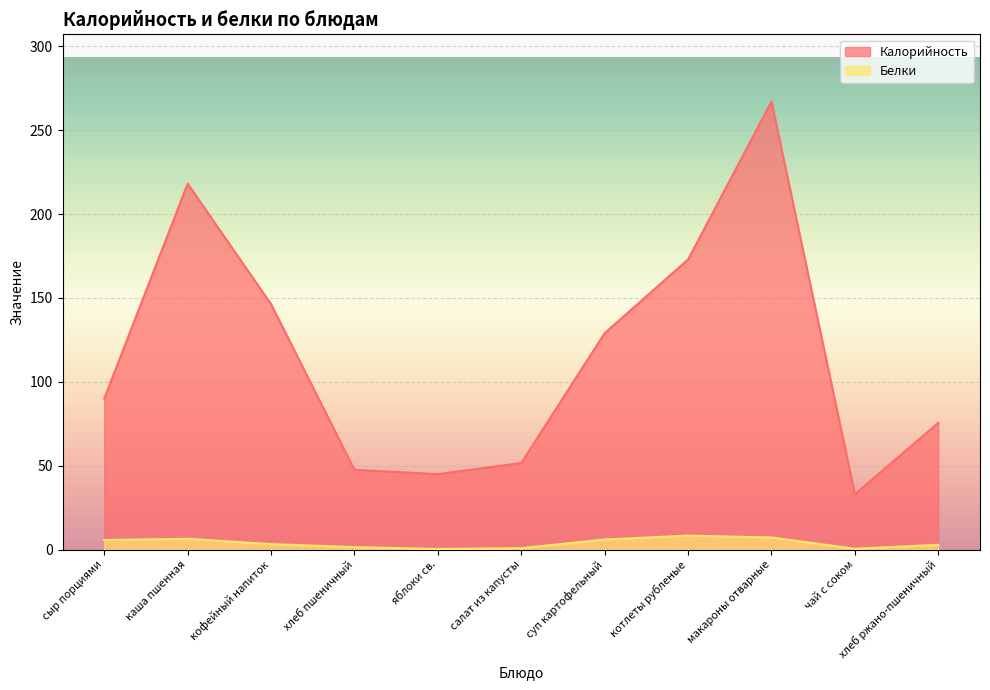

What is the difference between the Калорийность values at салат из капусты and чай с соком?

18.6